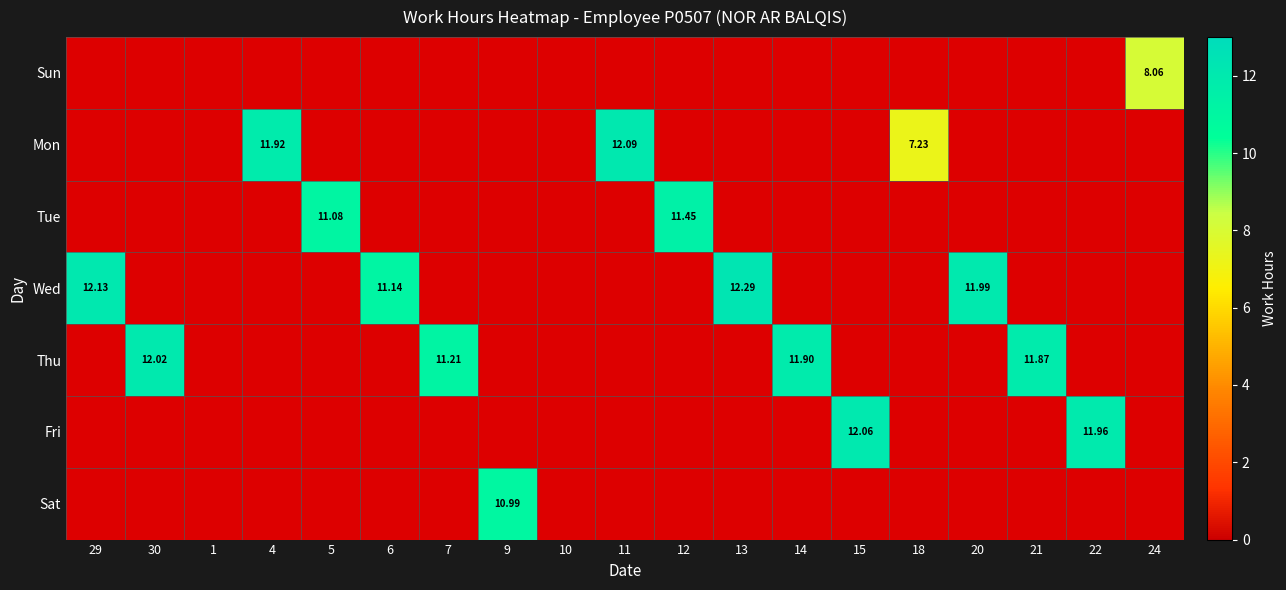

List the series in order of their overall mean, lowest first.

Sun, Mon, Tue, Wed, Thu, Fri, Sat